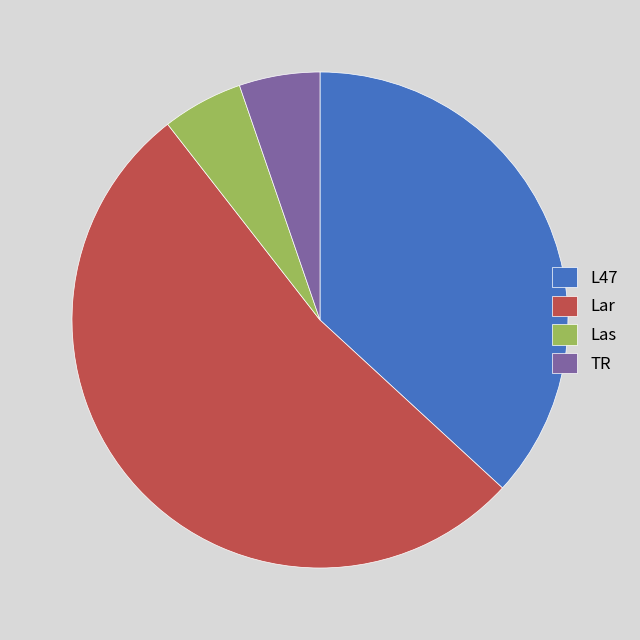

Do Lar and L47 together represent more than half of the pie?

Yes